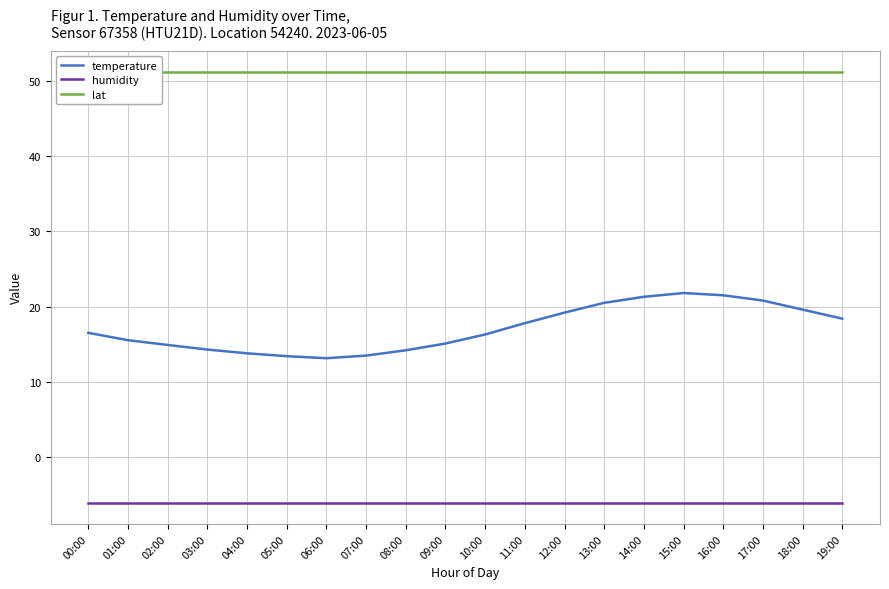

How many data points in temperature are above 16?

11